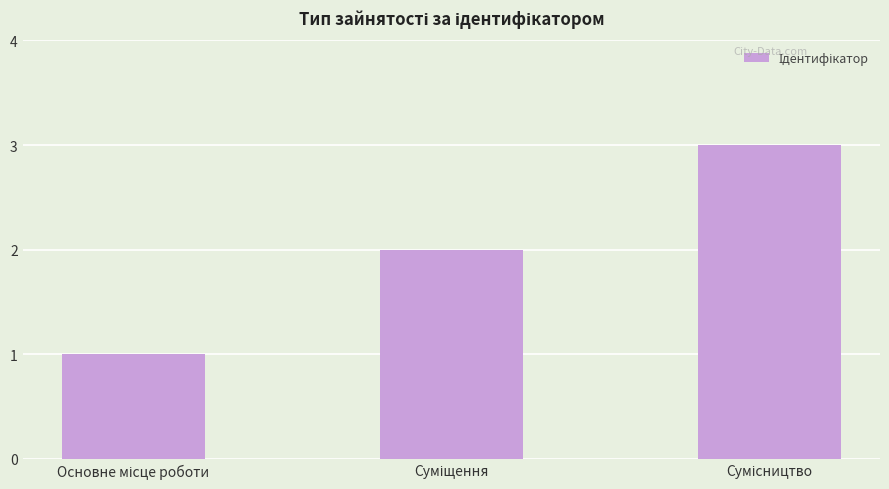

What is the maximum value shown in the chart?

3